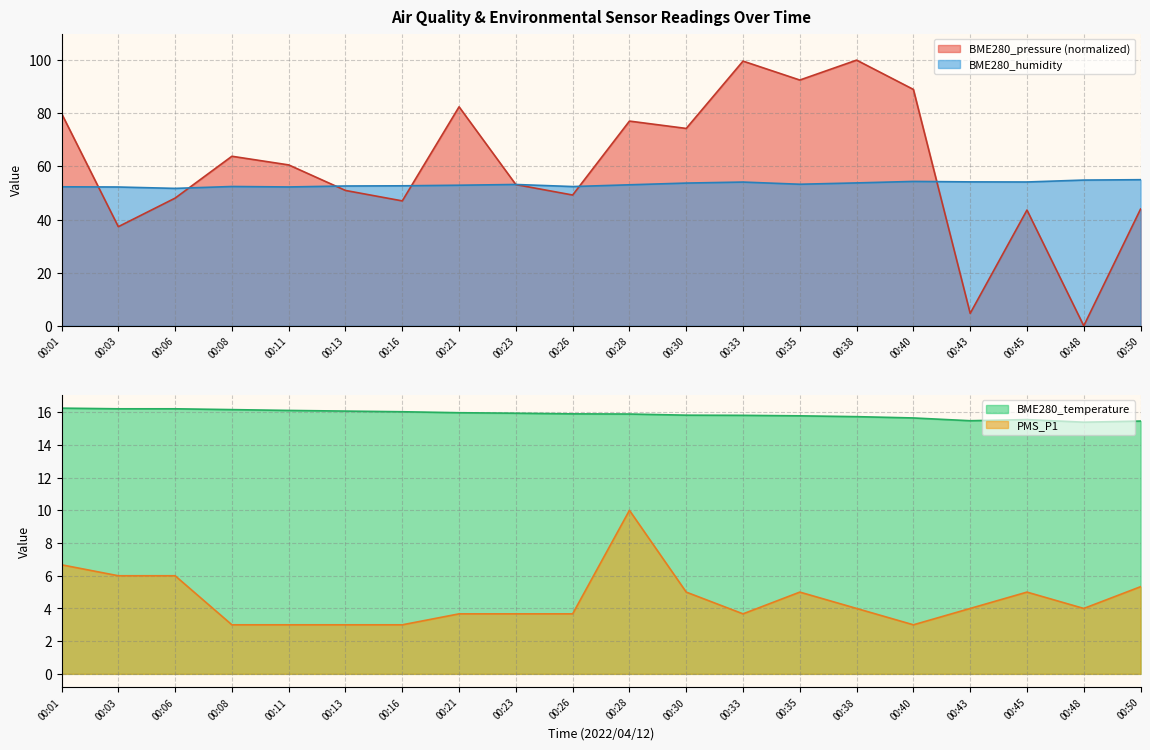

Between 00:43 and 00:38, which is larger?

00:38